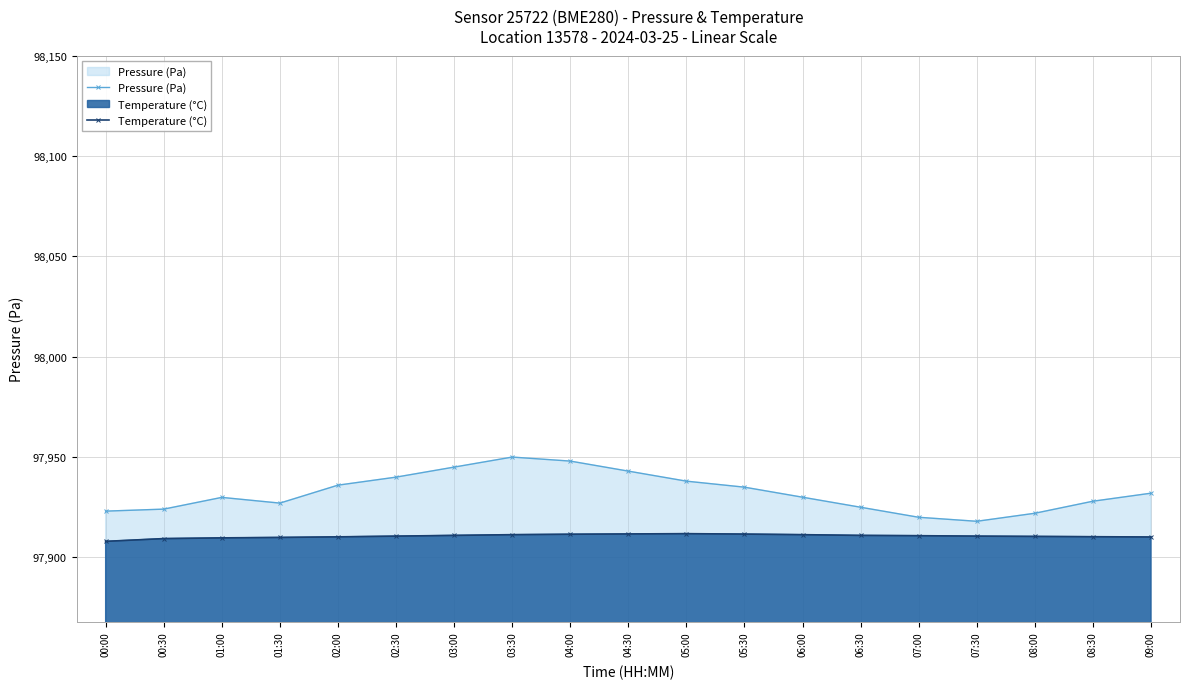

How many lines are shown in the chart?

2